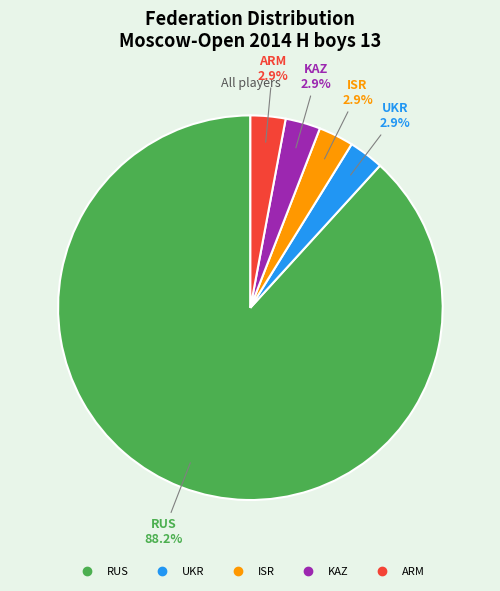

Does ISR represent more than half of the total?

No